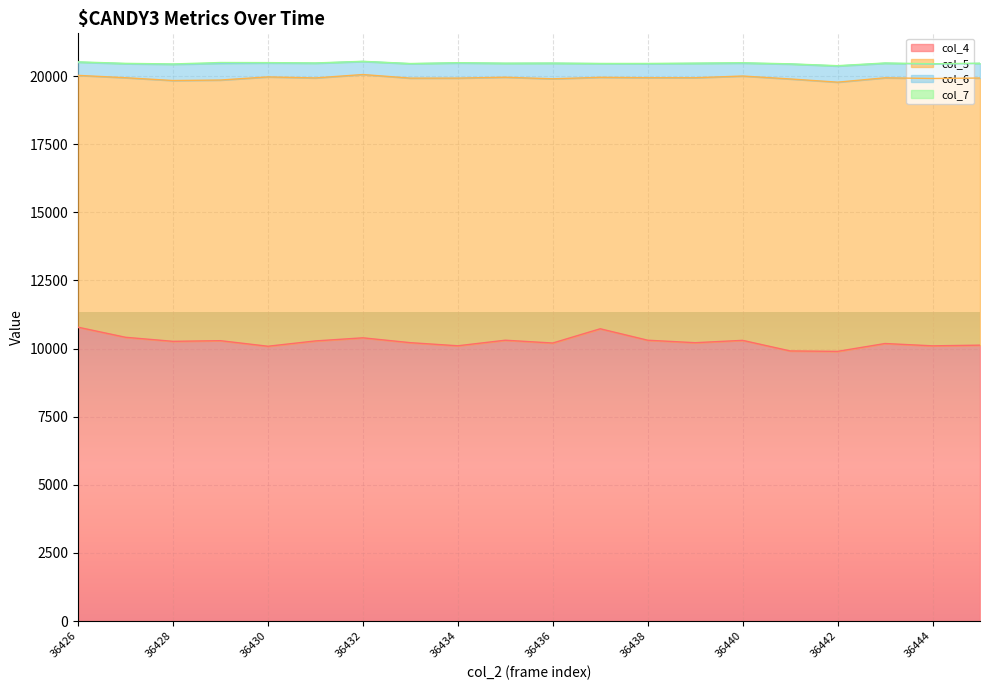

At which category does the chart reach its peak across all series?

36426